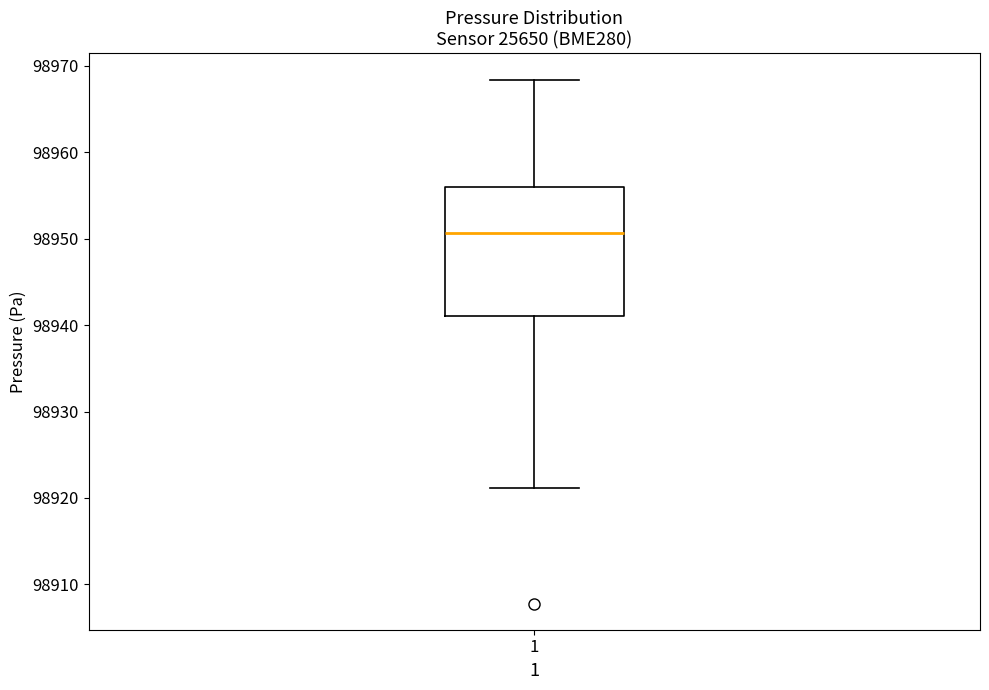

Transcribe this box plot: give where the median line is, the range the box spans, and where the two whiskers end, as read against the y-axis. The values are not printed on the chart, so give them approximately, as read against the axis.

median 98951, box 98941 to 98956, whiskers 98921 to 98968